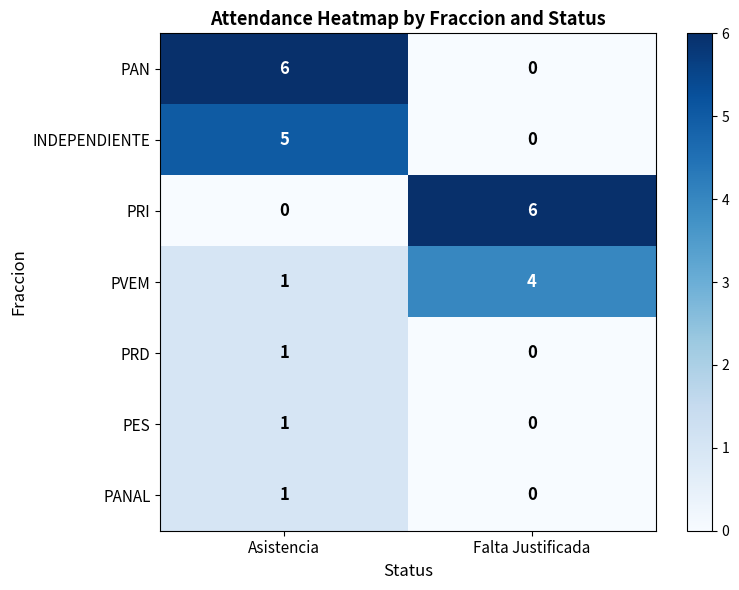

What is the total value across all series at Asistencia?

15